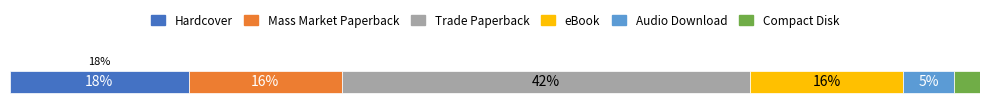

What are all the series names shown in the legend?

Hardcover, Mass Market Paperback, Trade Paperback, eBook, Audio Download, Compact Disk